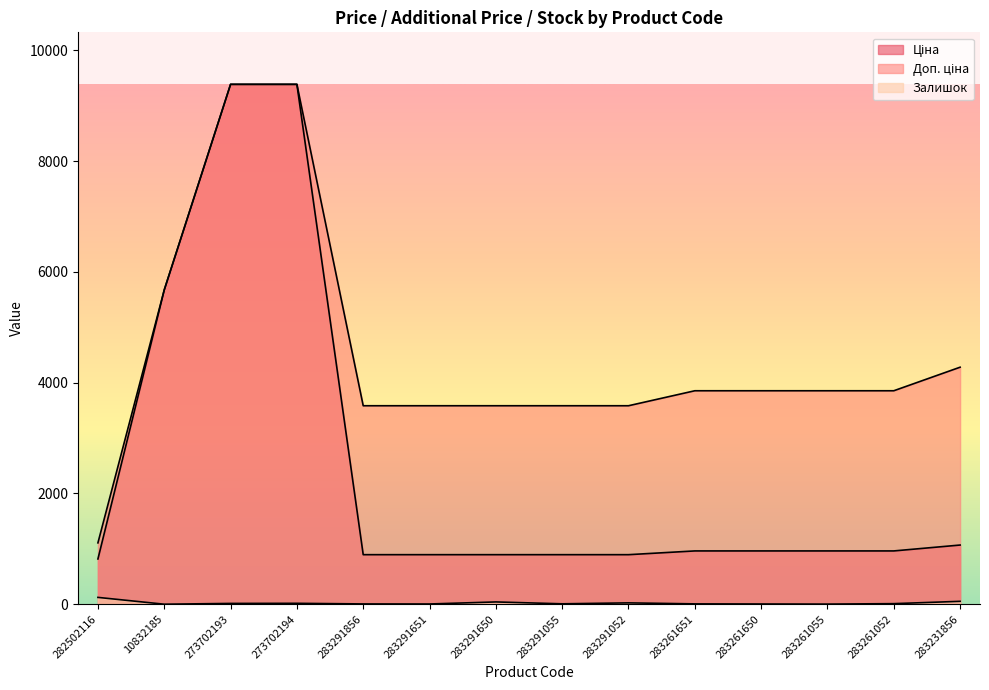

Rank the series by their maximum value, from lowest to highest.

Залишок, Ціна, Доп. ціна